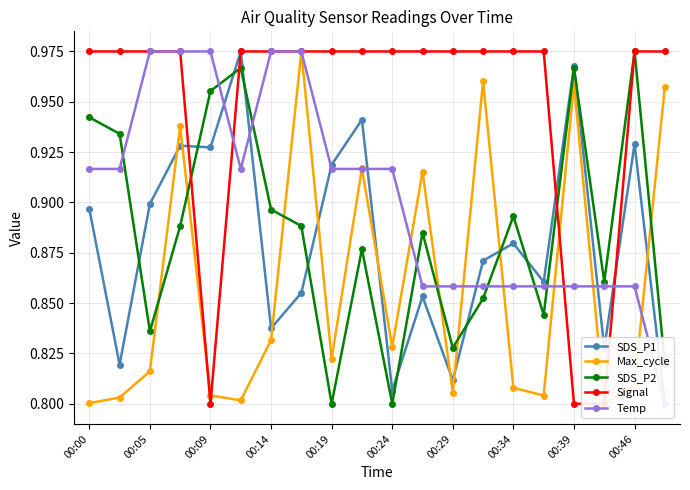

How many SDS_P2 values are between 0 and 1?

20